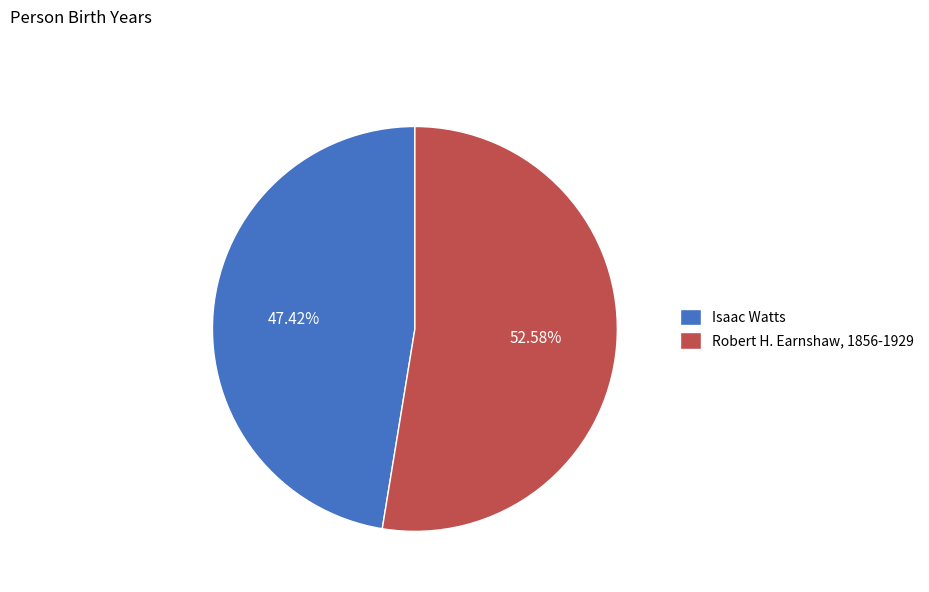

What is the smallest slice in the pie chart?

Isaac Watts